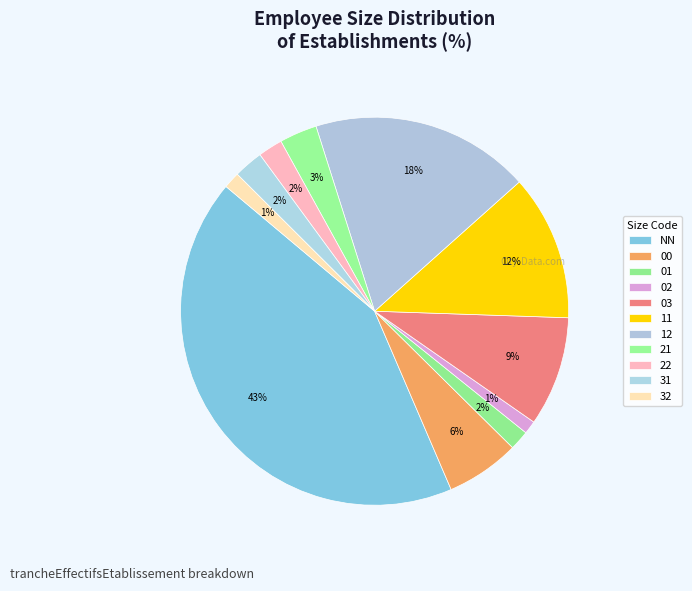

How many slices are in this pie chart?

11